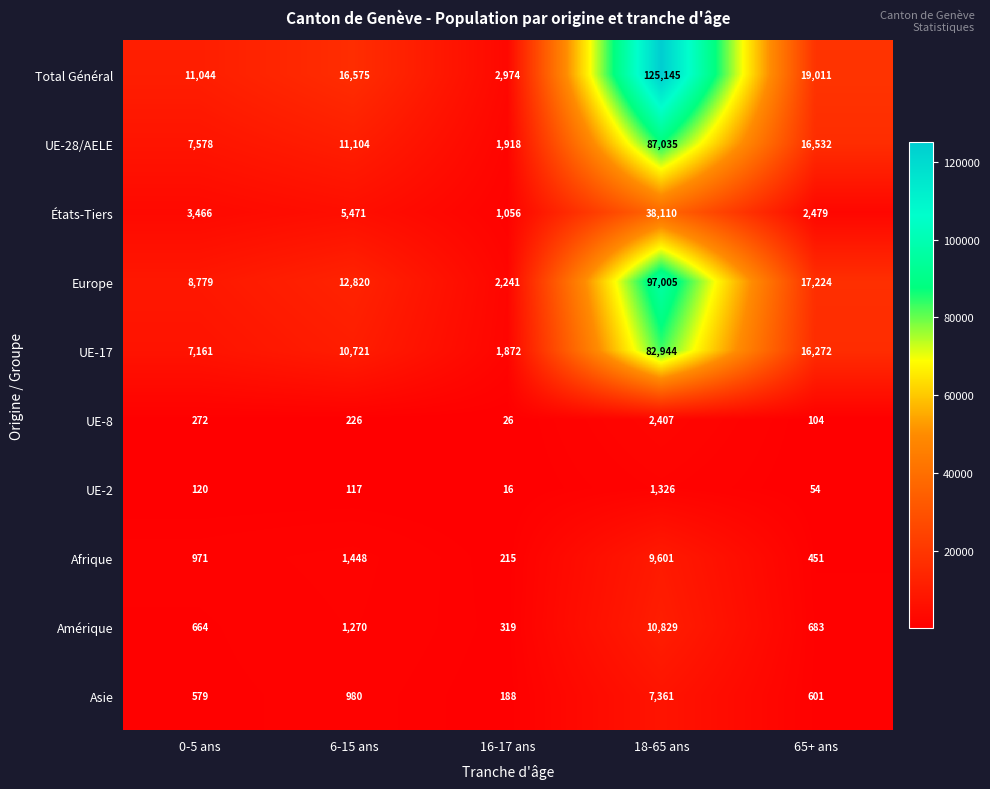

What is the spread (max minus min) of values at 16-17 ans?

2958